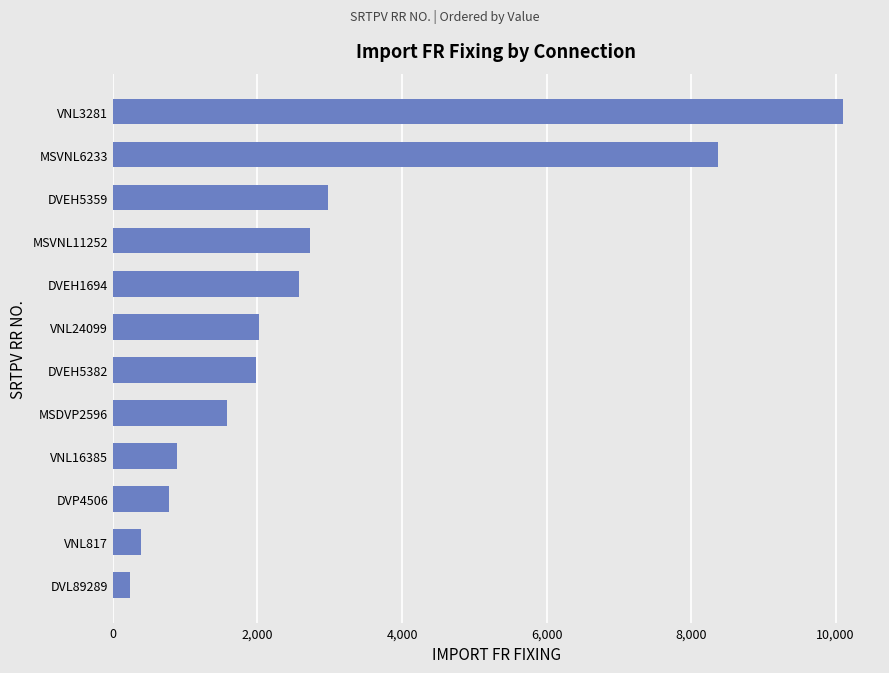

Are the bars horizontal?

Yes